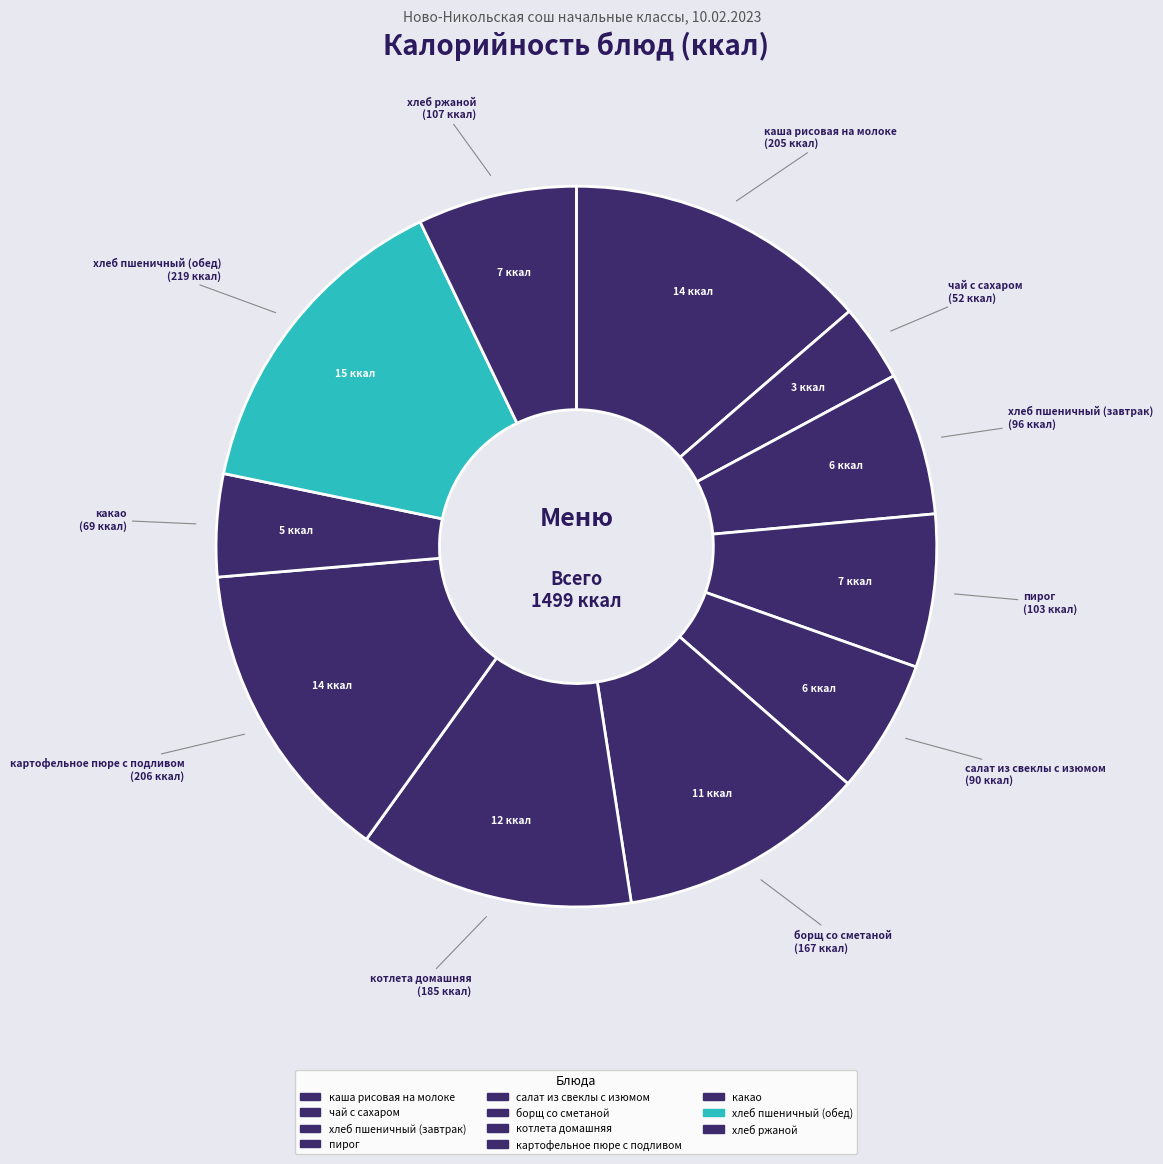

Count the number of slices in the pie.

11